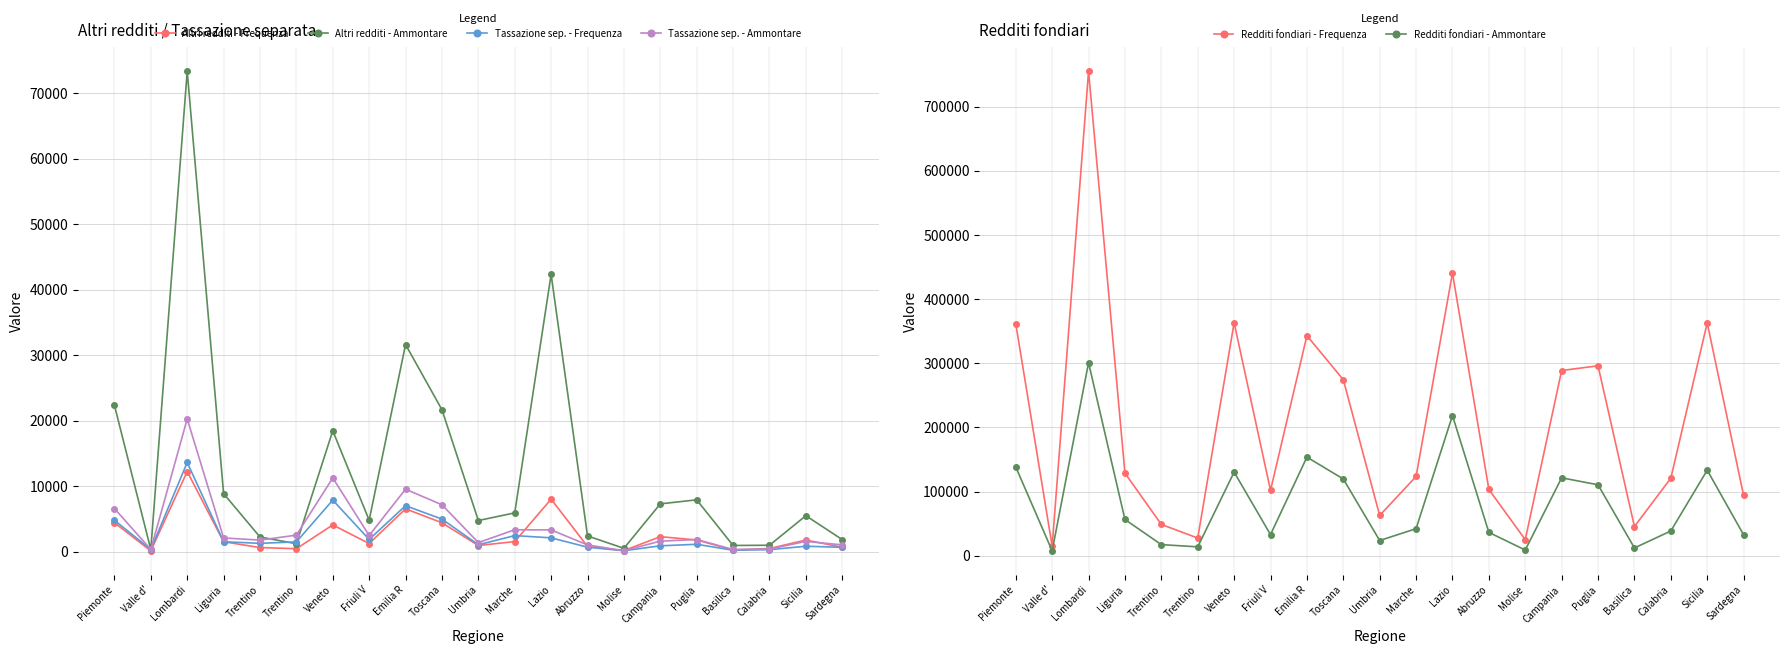

Does the chart have visible grid lines?

Yes